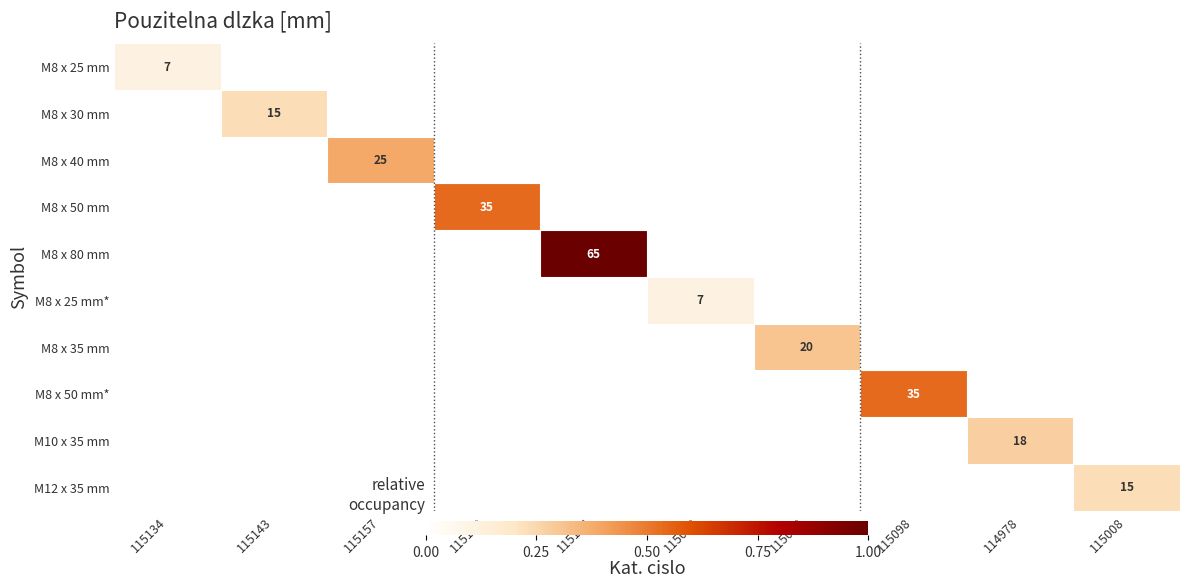

The value of M8 x 25 mm* at 115050 is 7. True or false?

True